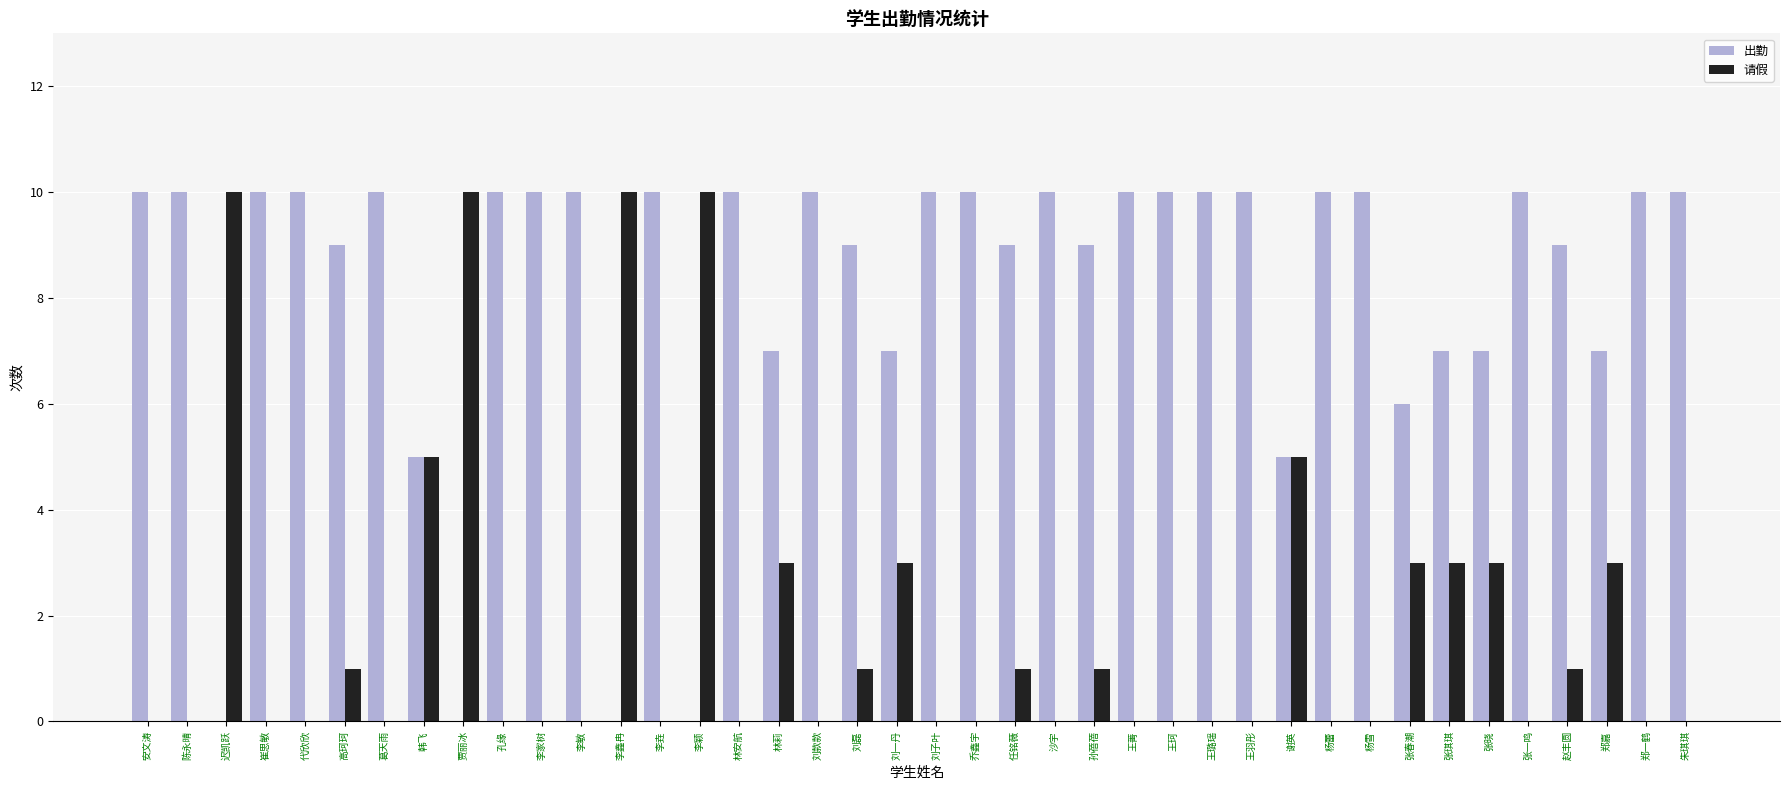

Reading left to right, extract all data points from this chart.

出勤: 10	10	0	10	10	9	10	5	0	10	10	10	0	10	0	10	7	10	9	7	10	10	9	10	9	10	10	10	10	5	10	10	6	7	7	10	9	7	10	10
请假: 0	0	10	0	0	1	0	5	10	0	0	0	10	0	10	0	3	0	1	3	0	0	1	0	1	0	0	0	0	5	0	0	3	3	3	0	1	3	0	0